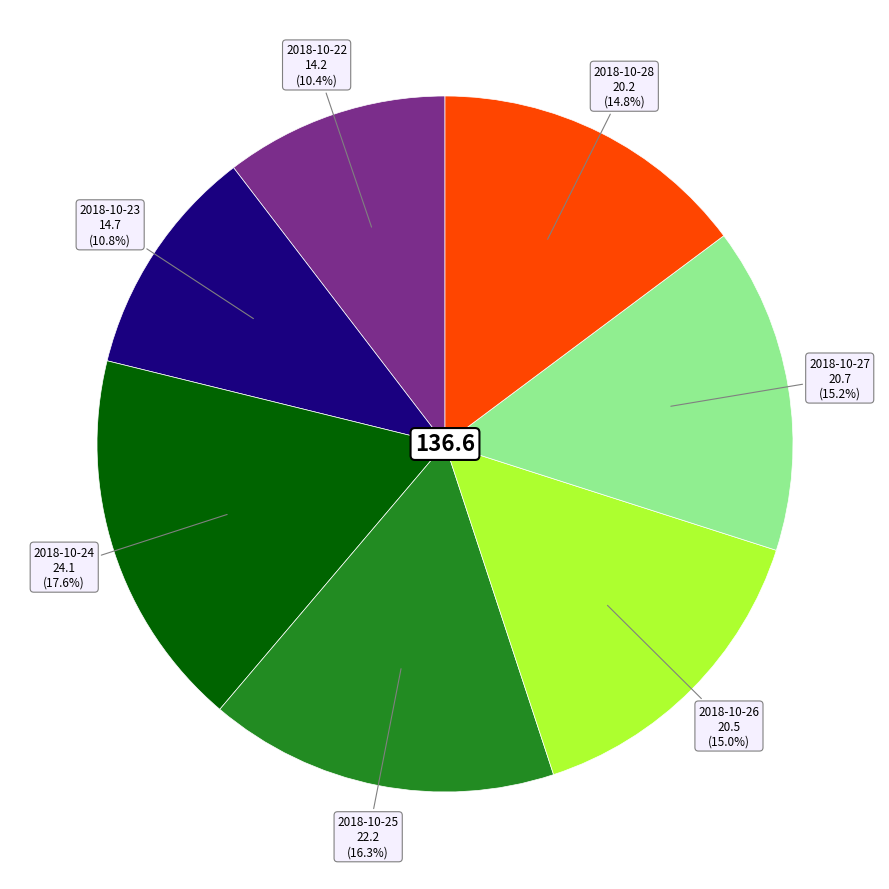

Is there a majority slice in this chart?

No